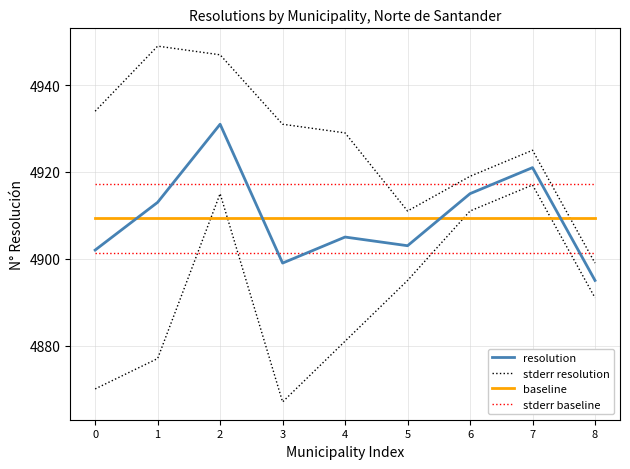

Which series has the largest total across all categories?

stderr resolution